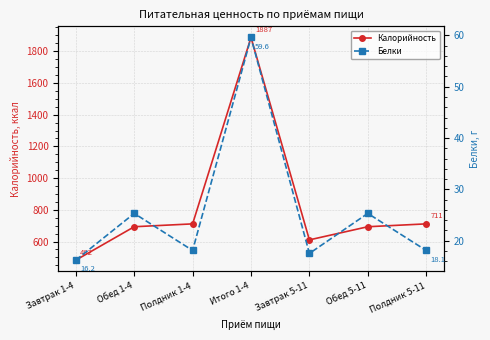

Rank the categories by Белки value from highest to lowest.

Итого 1-4, Обед 1-4, Обед 5-11, Полдник 1-4, Полдник 5-11, Завтрак 5-11, Завтрак 1-4